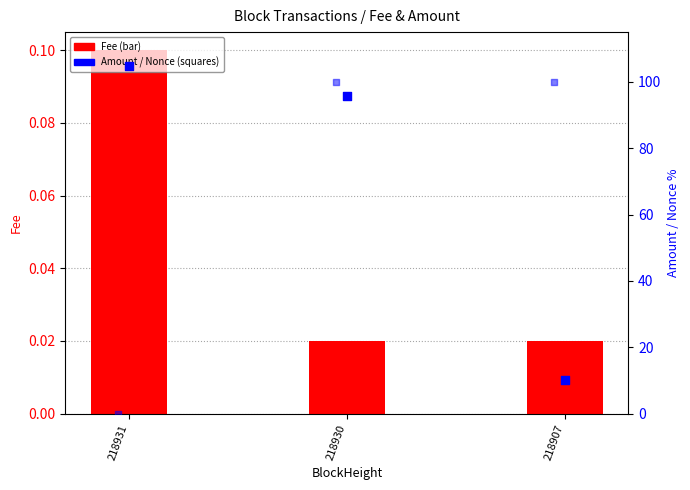

Which series contains the highest Y value?

Amount